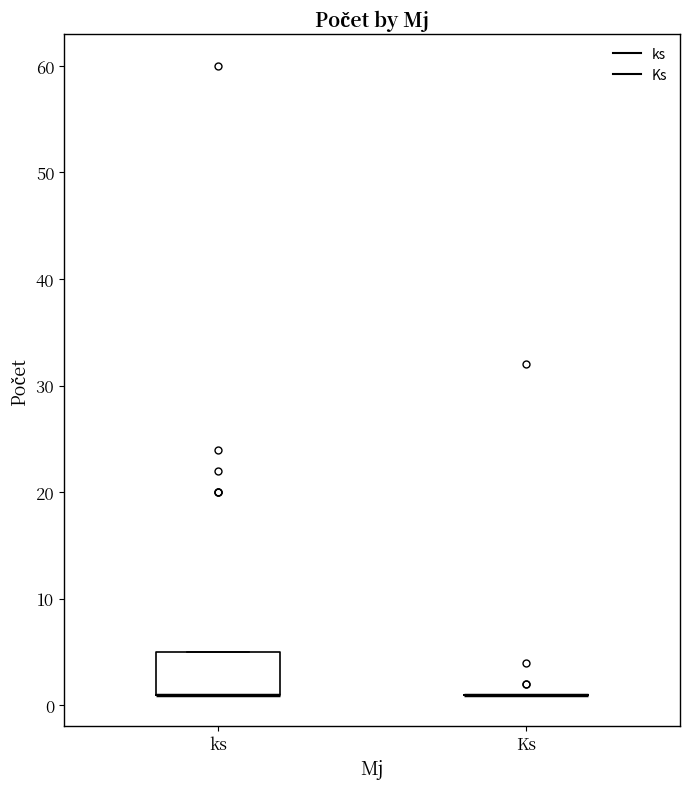

Reading left to right, read every box against the y-axis: the position of its median line, the range the box covers, and the ends of its whiskers. The values are not printed on the chart, so give them approximately, as read against the axis.

ks: median 1 (drawn on the box's lower edge), box 1 to 5, whiskers 1 to 5
Ks: box collapsed to a line at 1, whiskers 1 to 1